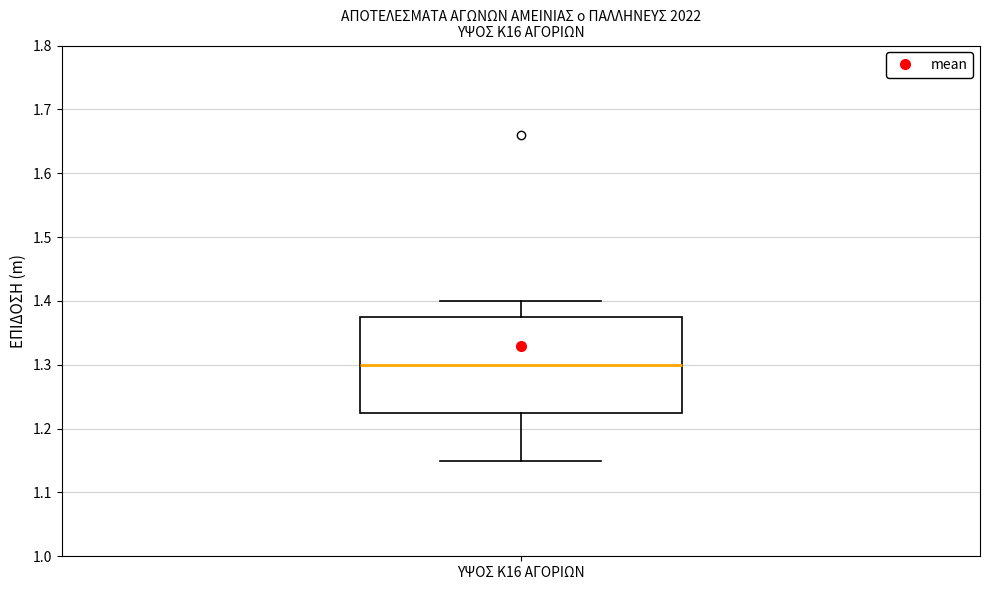

Read this box plot against the y-axis: the position of the median line, the range covered by the box, and the ends of both whiskers. The values are not printed on the chart, so give them approximately, as read against the axis.

median 1.30, box 1.23 to 1.38, whiskers 1.15 to 1.40